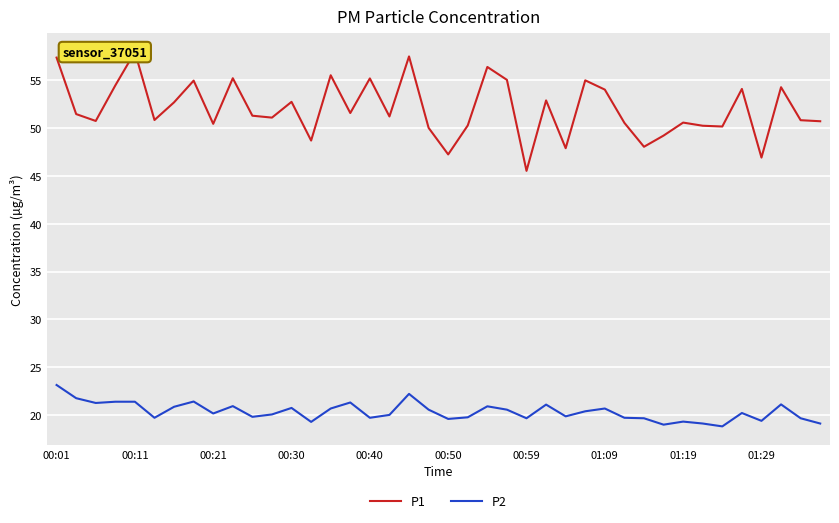

What is the minimum value for P2?

18.8